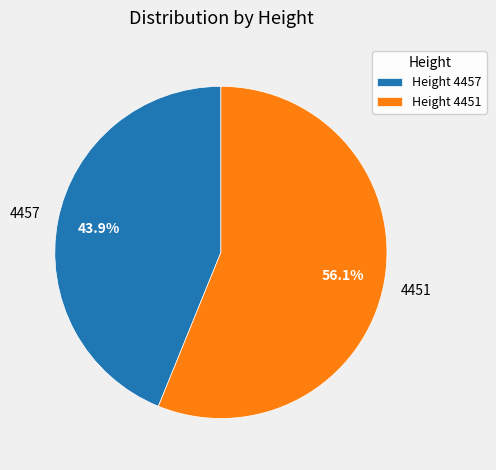

What is the smallest slice in the pie chart?

Height 4457